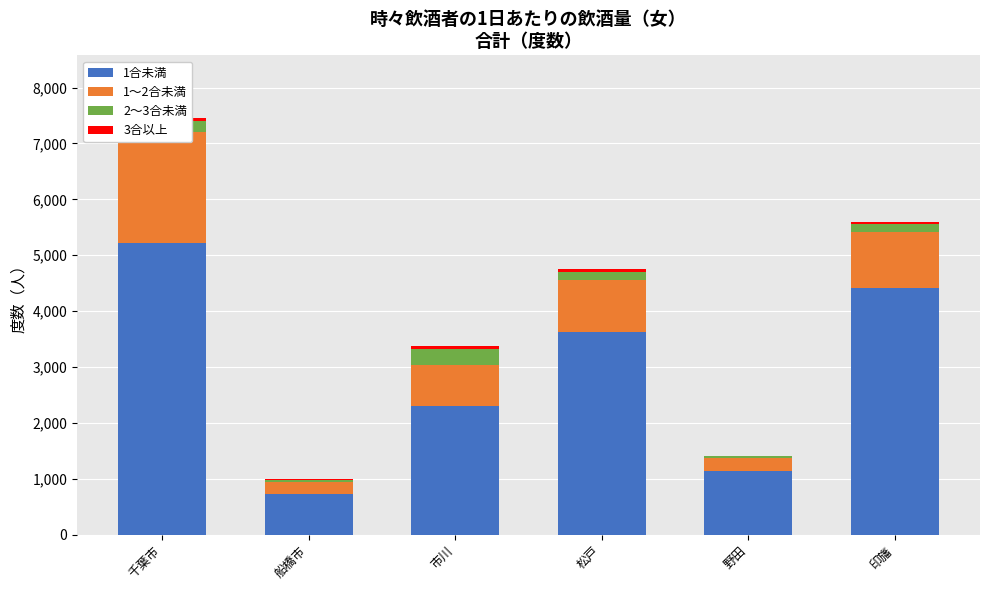

What position from the right is 船橋市?

5